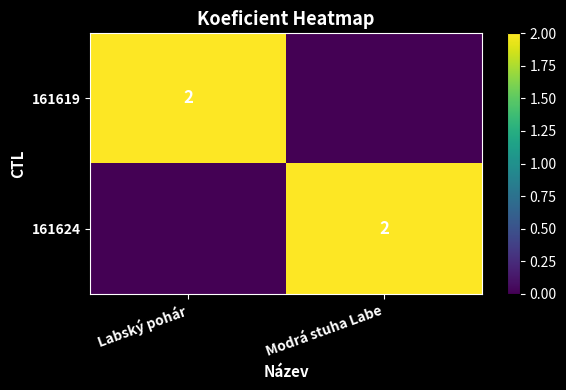

The value of 161624 at Modrá stuha Labe is 2. True or false?

True